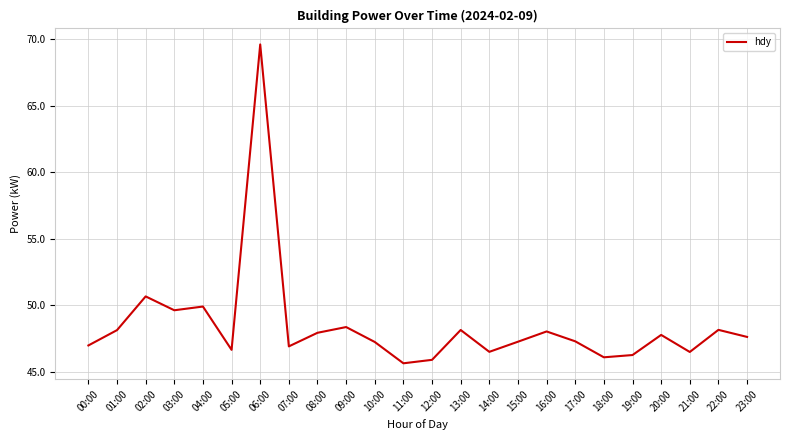

Approximately how many times larger is the value at 16:00 compared to 10:00?

1.0